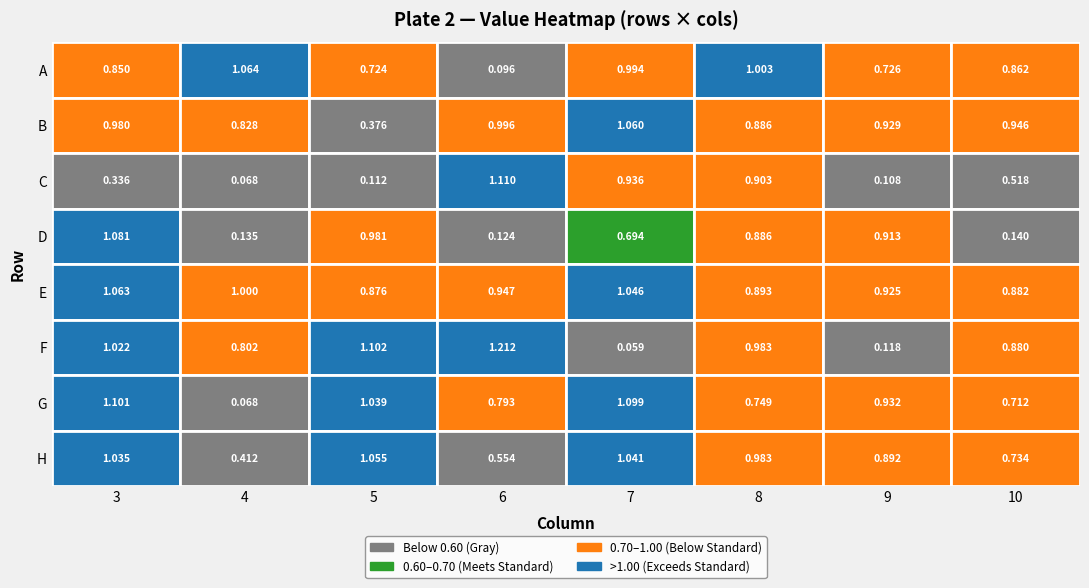

What is the total value across all series at 7?

6.9